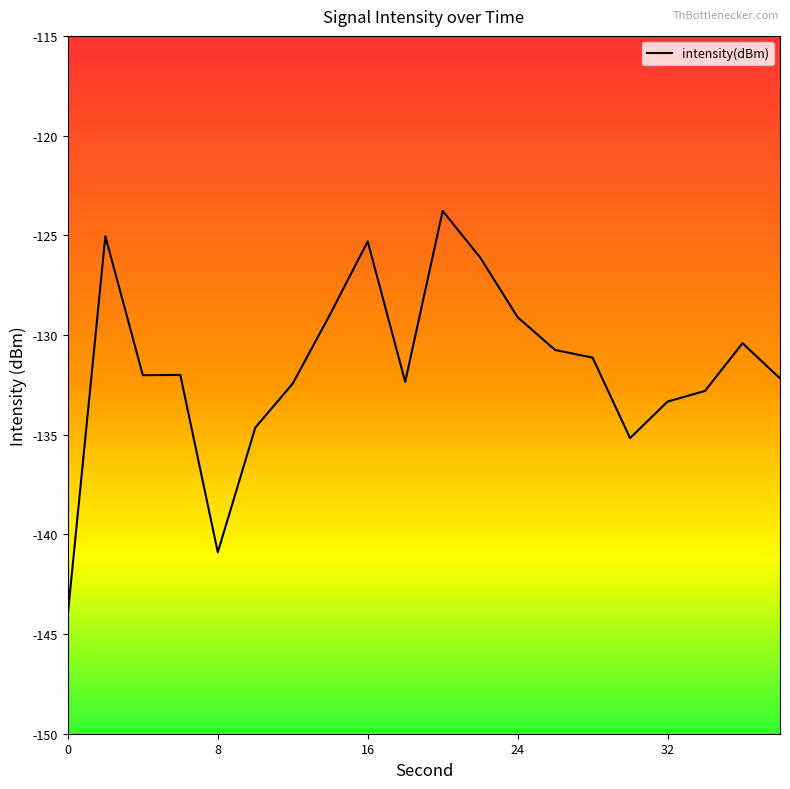

What is the minimum value shown in the chart?

-144.0